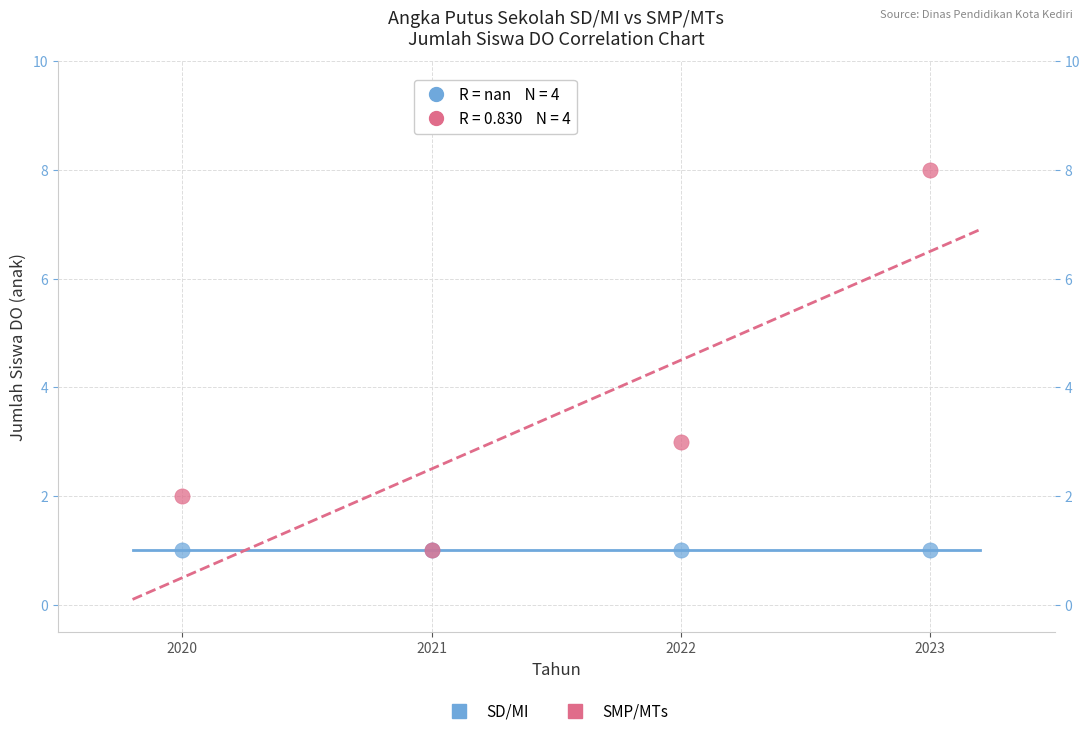

In the SMP/MTs series, what Y value is closest to 4?

3